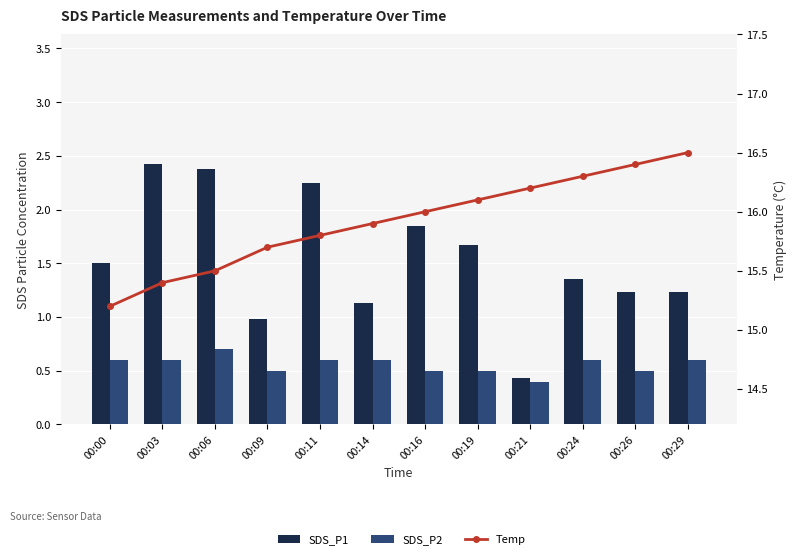

What are all the series names shown in the legend?

SDS_P1, SDS_P2, Temp